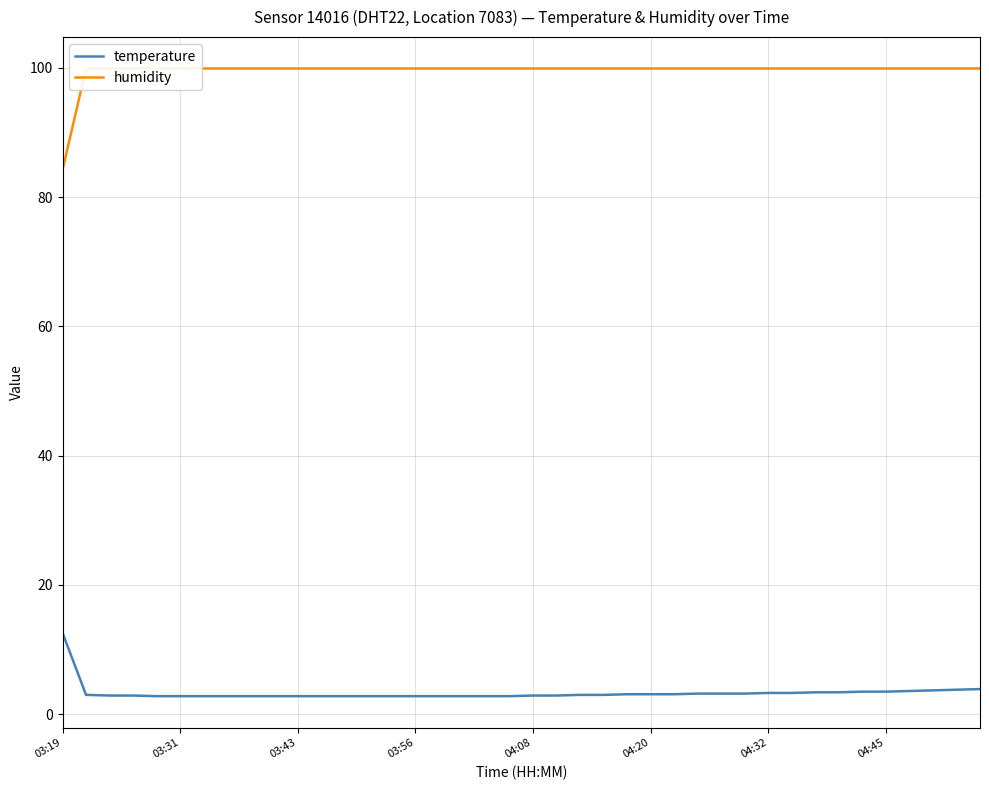

True or false: temperature and humidity cross at least once.

False